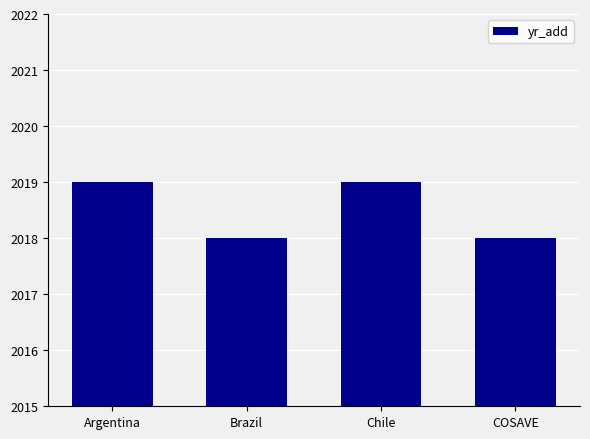

What is the ratio of the value at Argentina to the value at Chile?

1.0